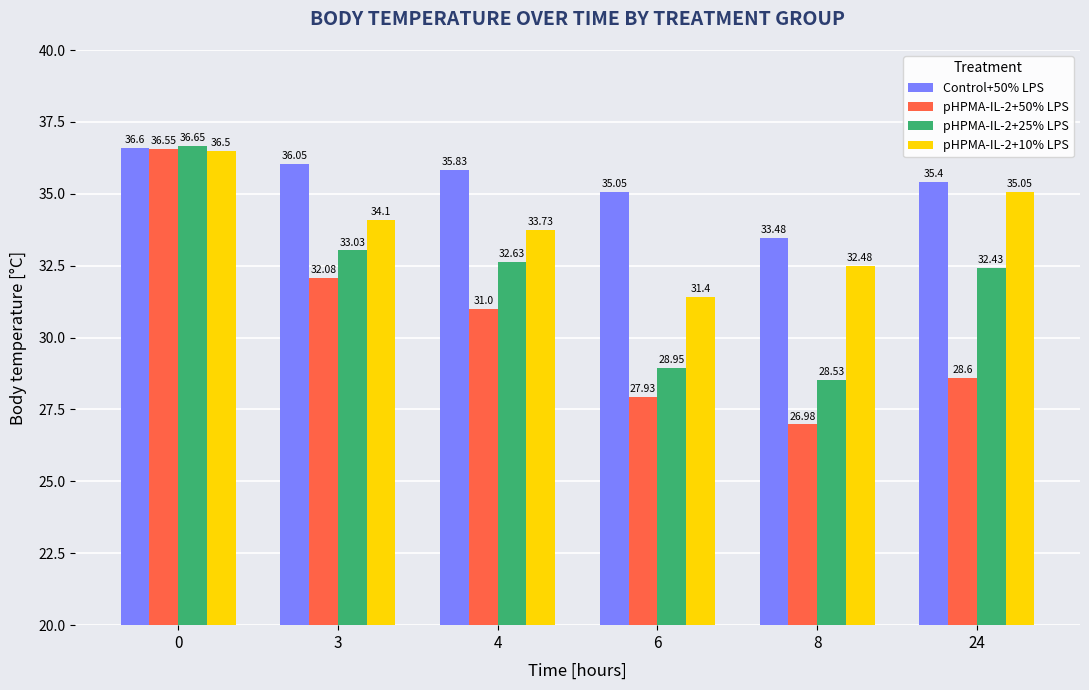

The value of pHPMA-IL-2+10% LPS at 6 is 56.1. True or false?

False